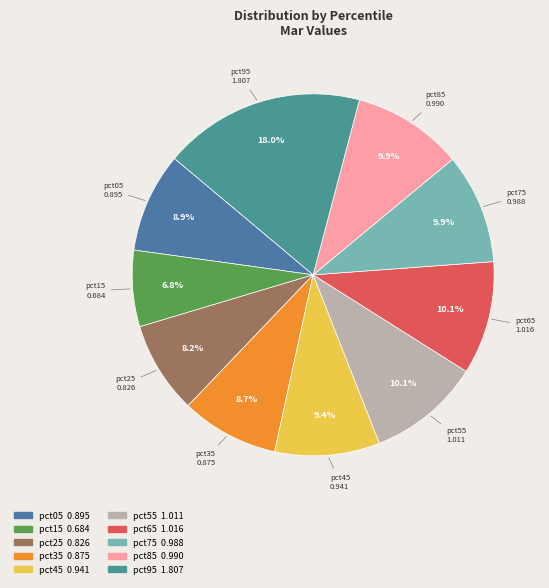

The pct15 slice represents 7% of the pie. True or false?

True